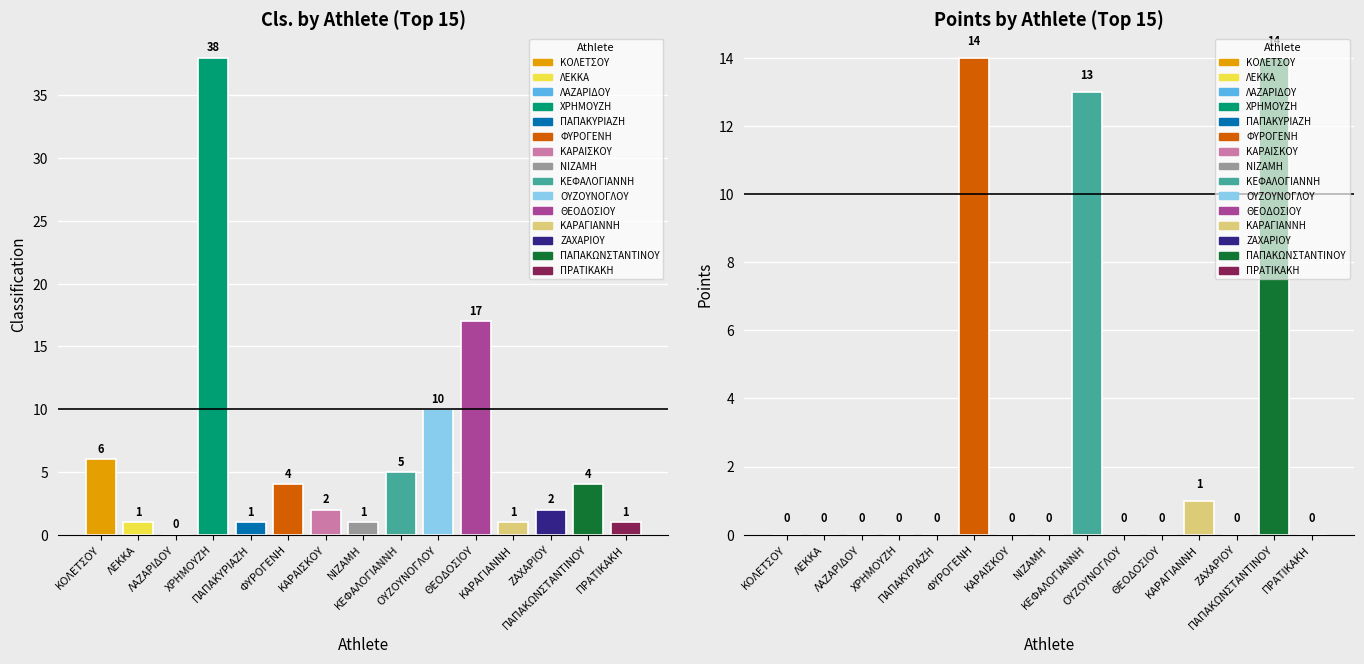

True or false: Points has a value of 0 at ΖΑΧΑΡΙΟΥ.

True